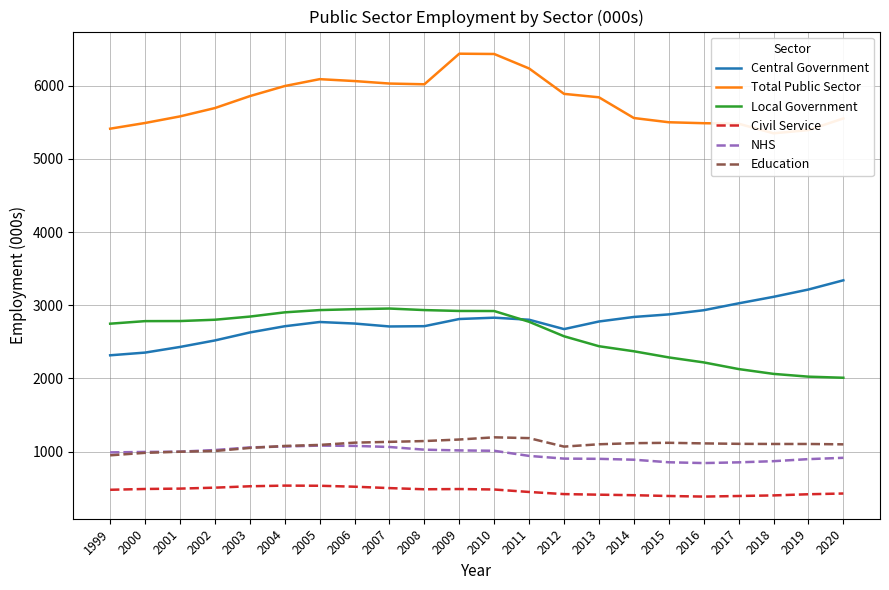

Which series ends up on top after the final intersection of NHS and Education?

Education